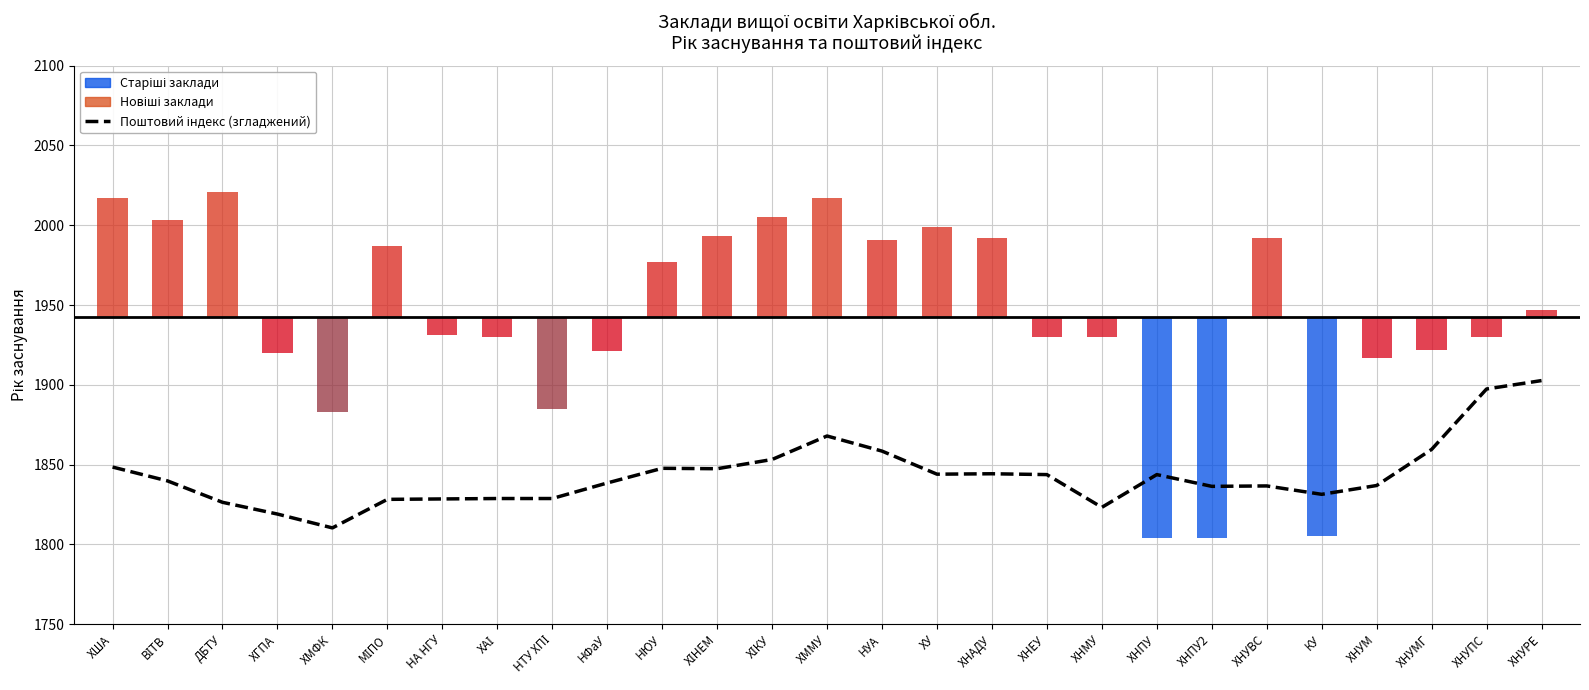

What is the difference between the maximum and second lowest values?

83.6